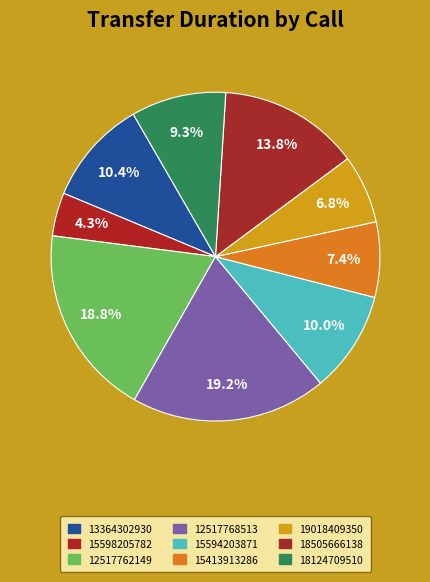

The 18124709510 slice represents 1% of the pie. True or false?

False